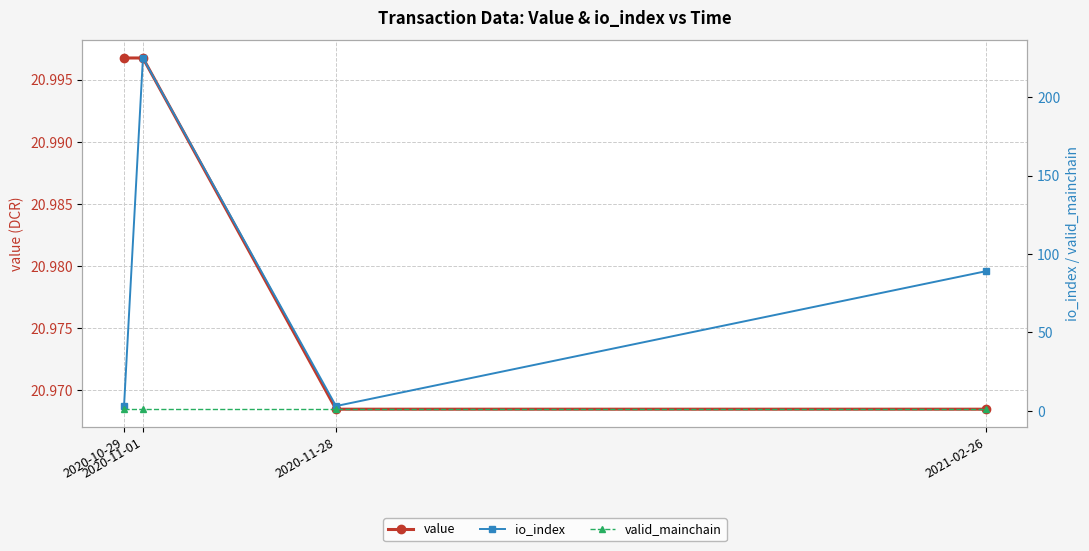

What are all the series names shown in the legend?

value, io_index, valid_mainchain